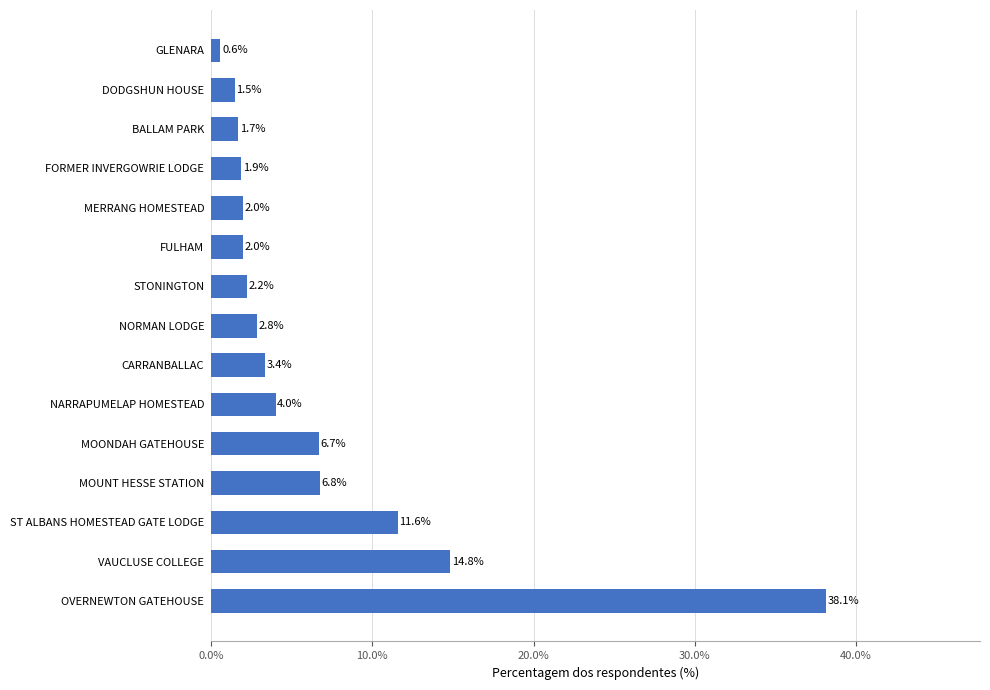

The chart shows a value of 10.8 at MOONDAH GATEHOUSE. True or false?

False